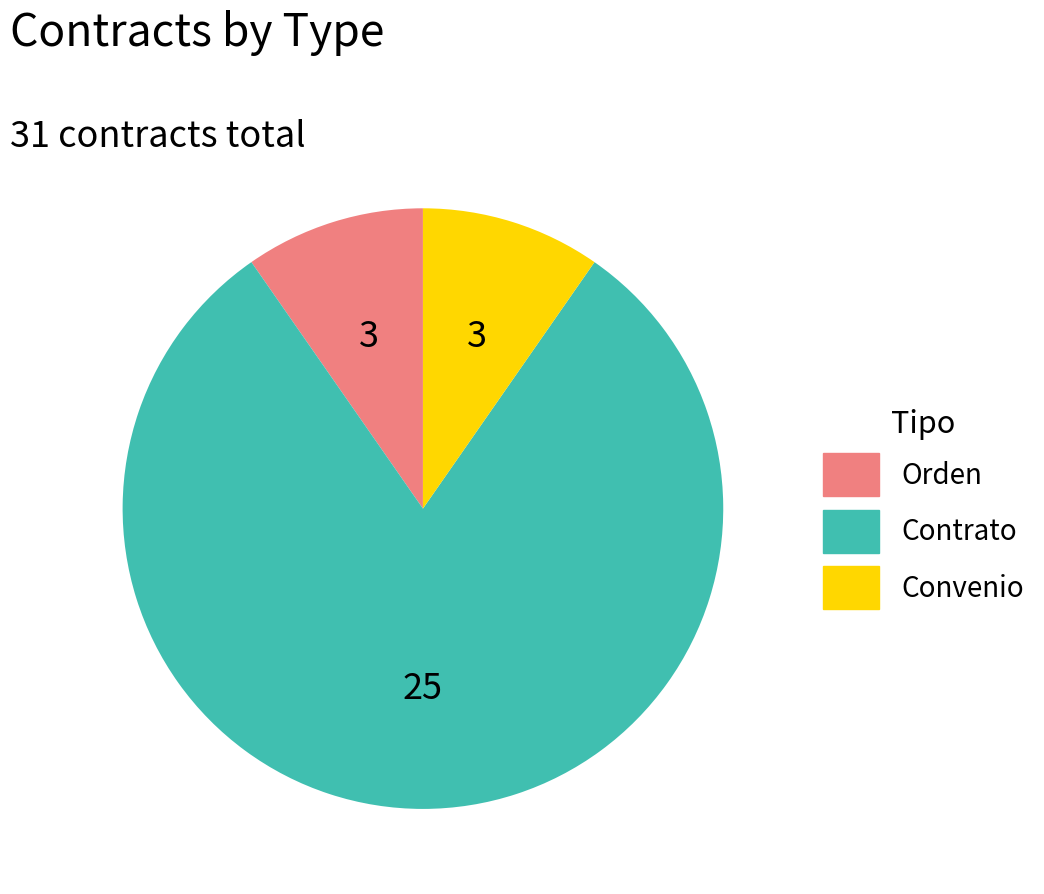

Which has a higher value, Contrato or Orden?

Contrato